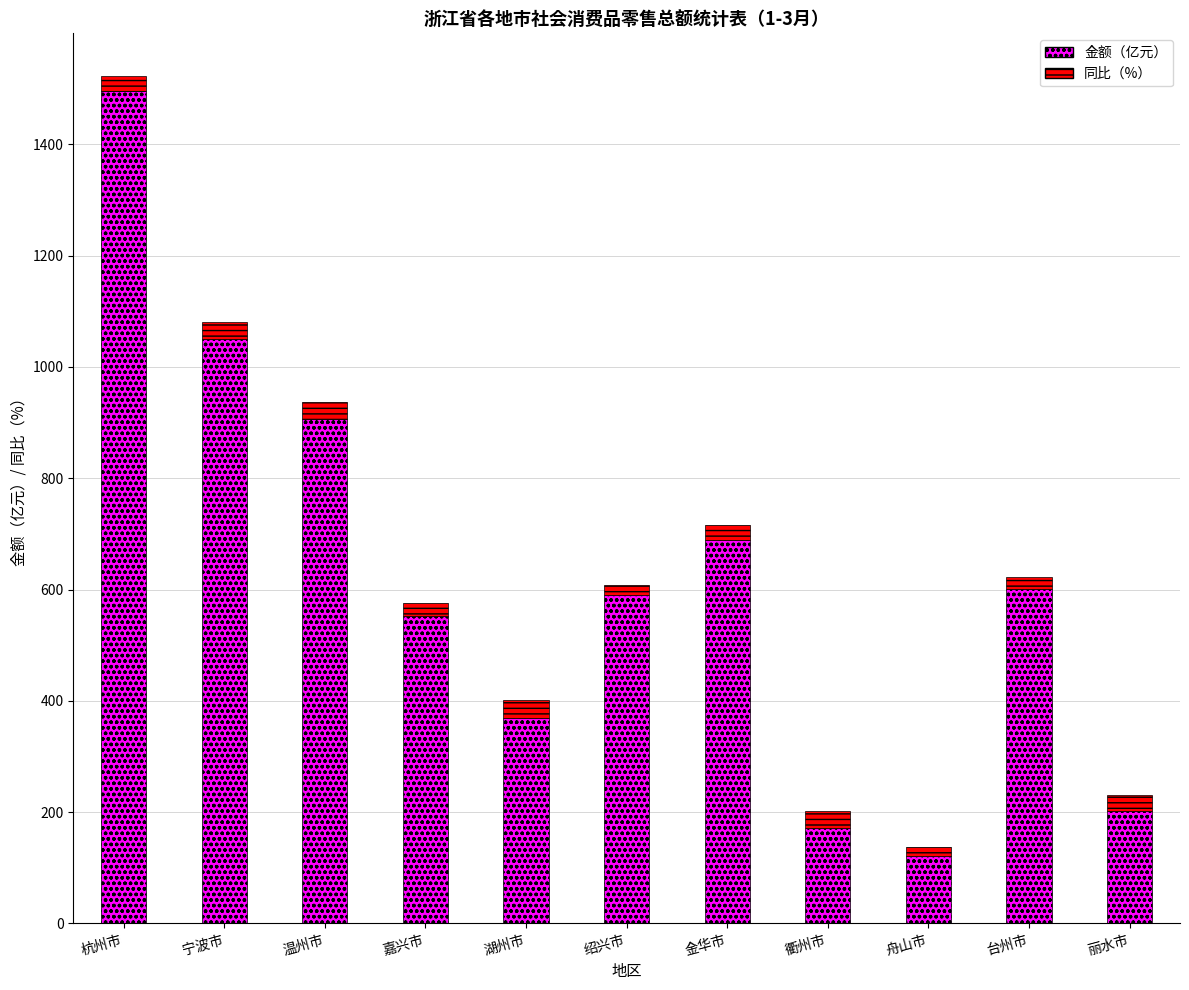

How many series are shown in this chart?

2